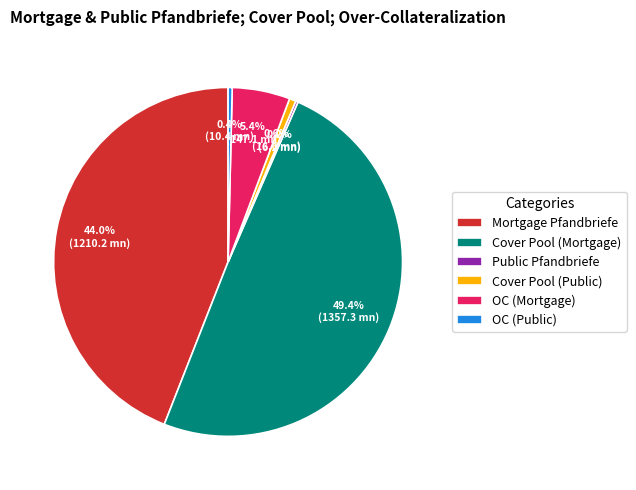

Is there any slice that represents more than half of the pie?

No